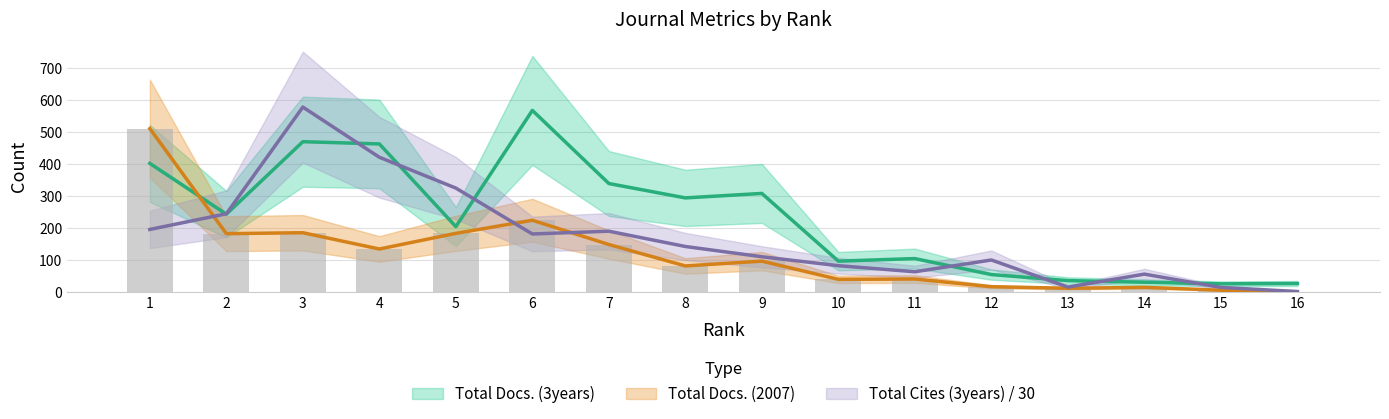

What is the sum of the Total Cites (3years) values at 2 and 8?

386.2